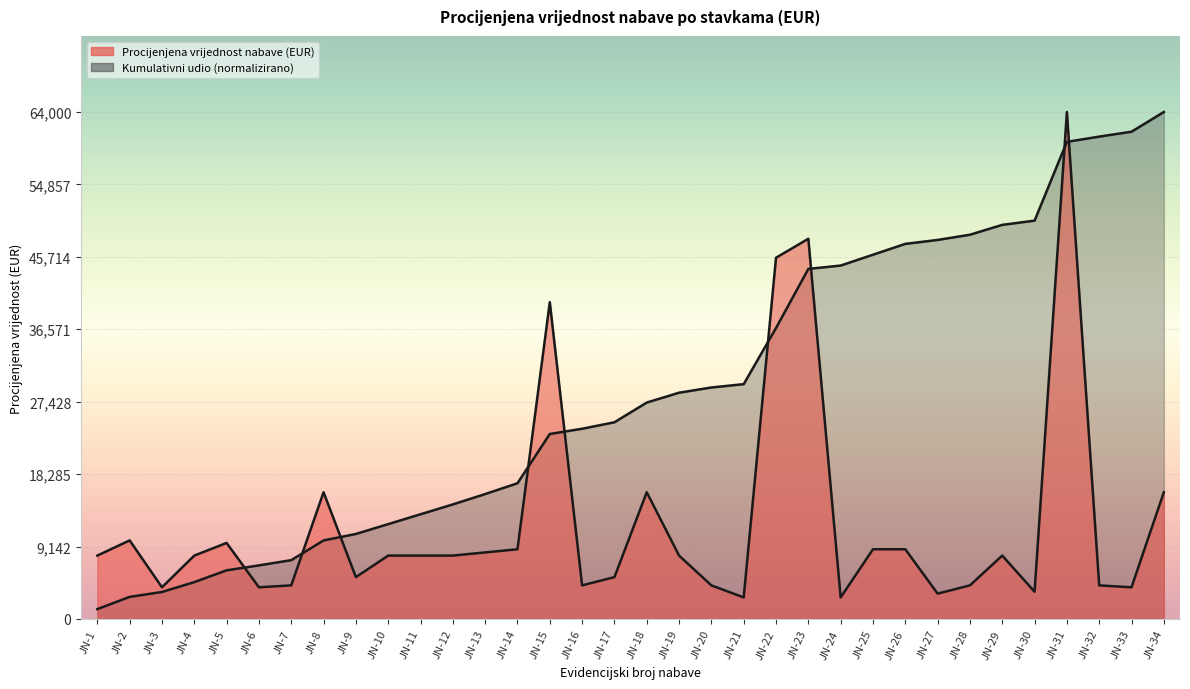

The value at JN-29 is 8000. True or false?

True